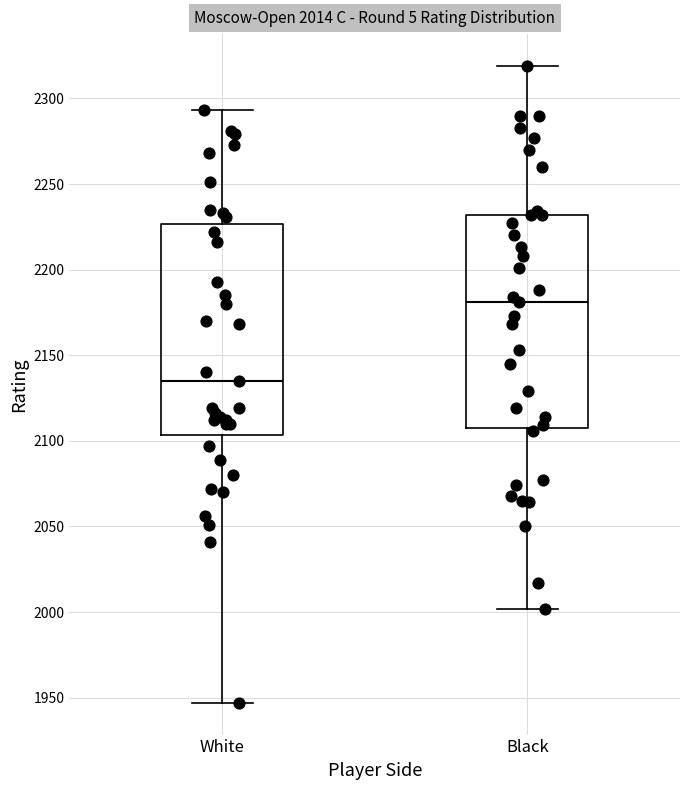

Reading left to right, transcribe this box plot: for each box, give where its median line is, the range the box spans, and where its two whiskers end, as read against the y-axis. The values are not printed on the chart, so give them approximately, as read against the axis.

White: median 2135, box 2105 to 2225, whiskers 1945 to 2295
Black: median 2180, box 2110 to 2230, whiskers 2000 to 2320